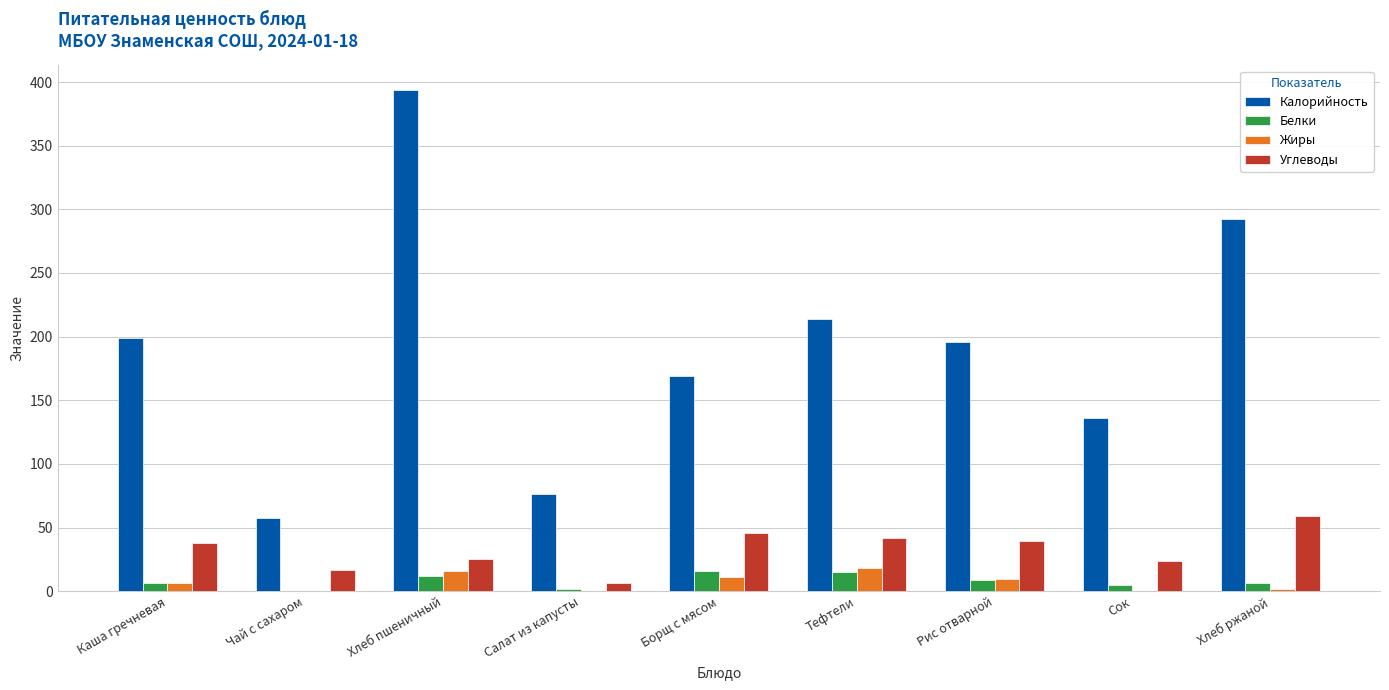

Are the bars horizontal?

No